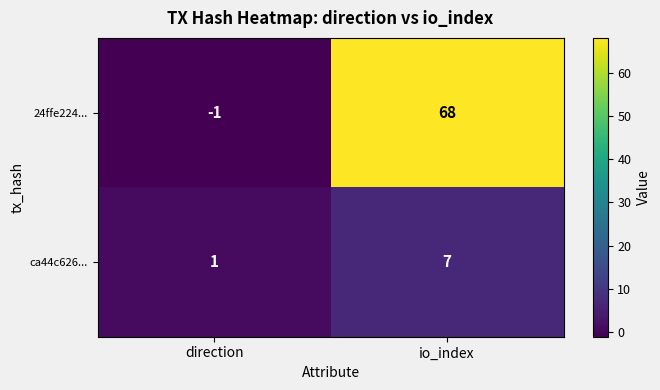

Reading right to left, extract all data points from this chart.

24ffe224...: io_index=68	direction=-1
ca44c626...: io_index=7	direction=1